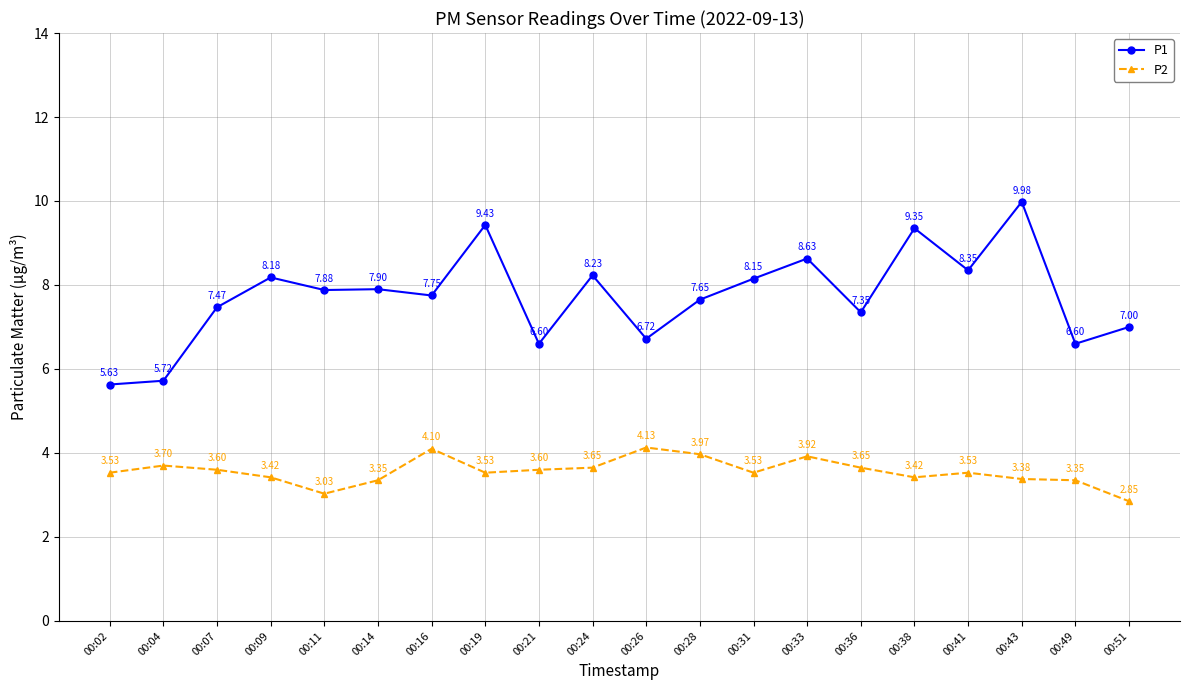

Is the value of P2 at 00:09 greater than the value of P1 at 00:09?

No